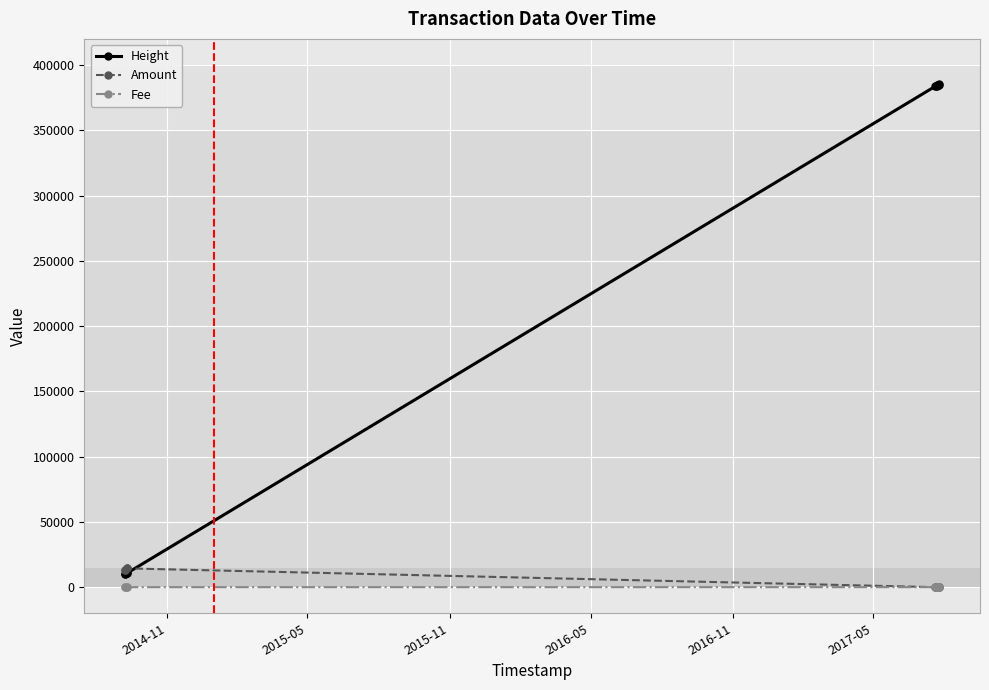

True or false: Fee and Height cross at least once.

False